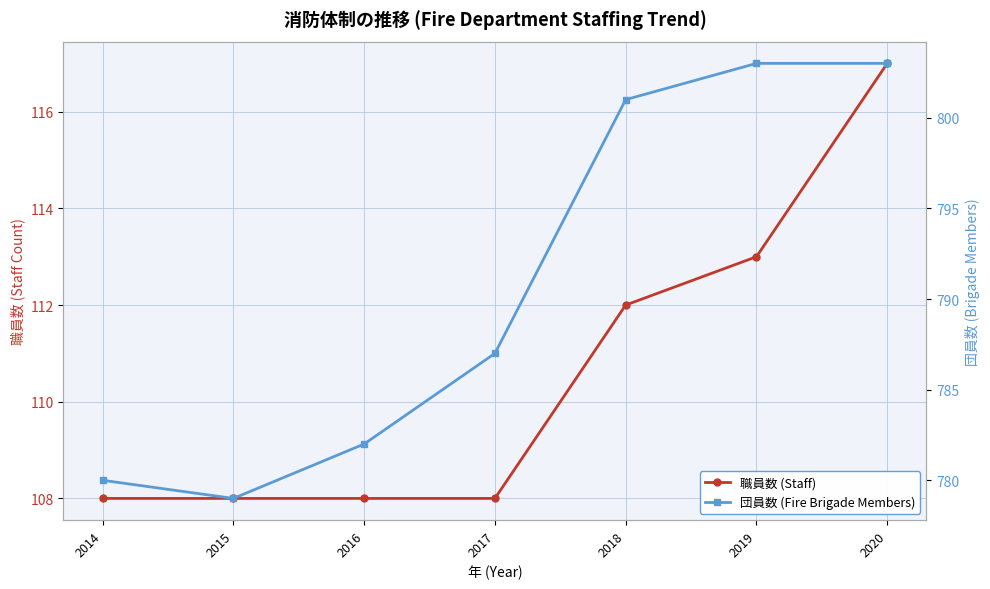

Which category has the lowest value across all series?

2014